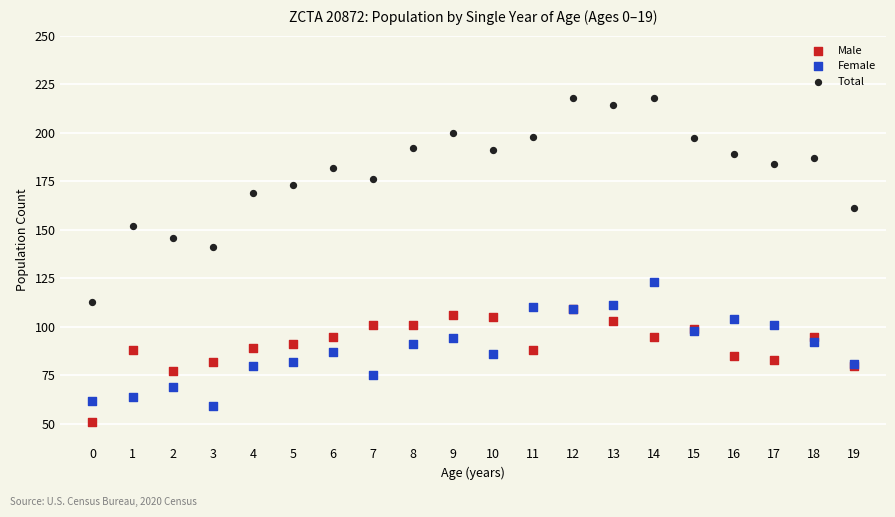

Which series contains the highest Y value?

Total